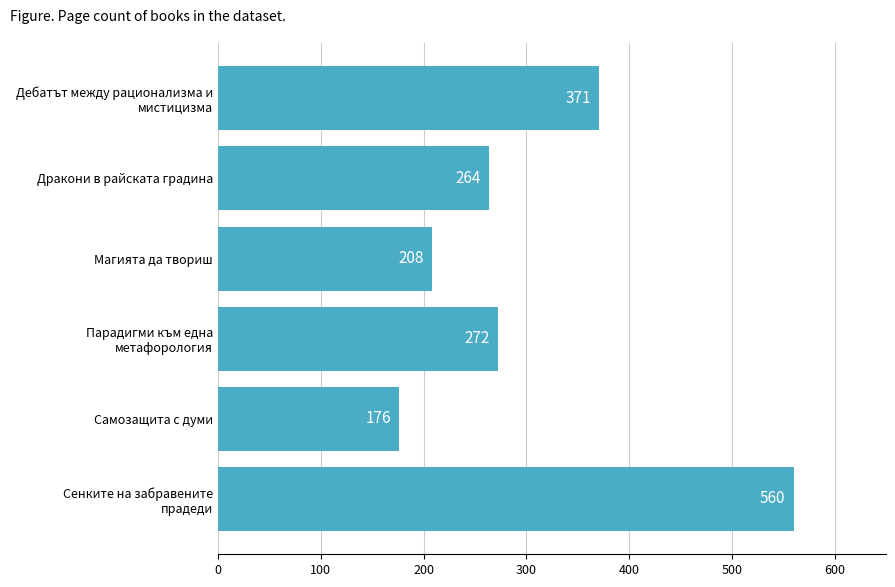

How many data points does each series have?

6